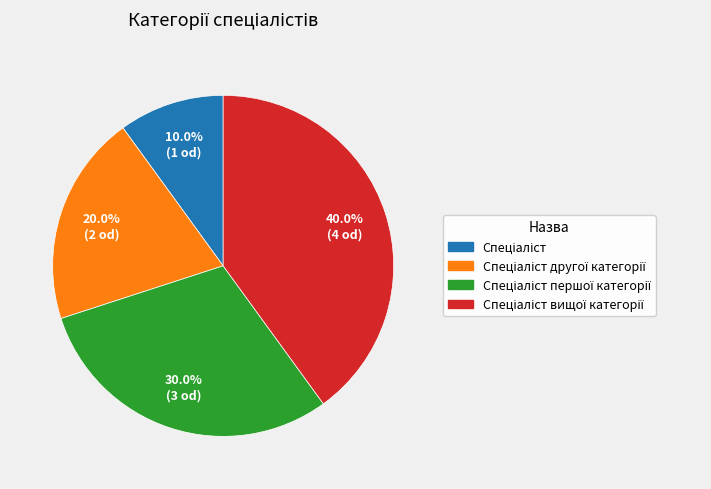

The Спеціаліст другої категорії slice represents 9% of the pie. True or false?

False